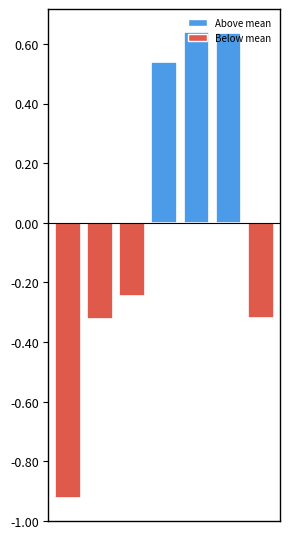

What is the difference between the maximum and minimum values?

1.6